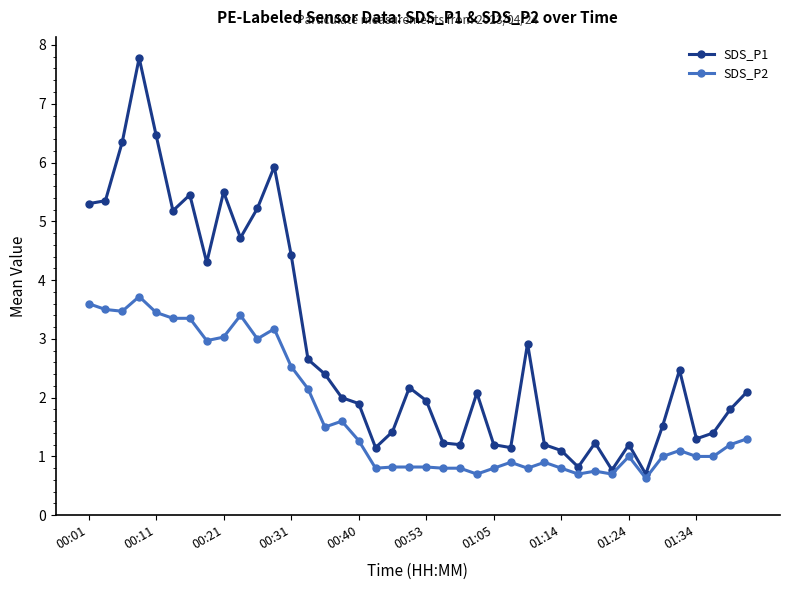

What are all the series names shown in the legend?

SDS_P1, SDS_P2